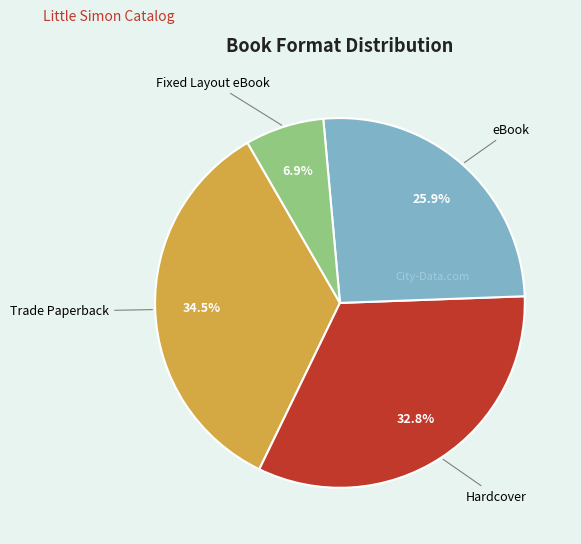

Is it true that Trade Paperback is 40% of the pie?

False